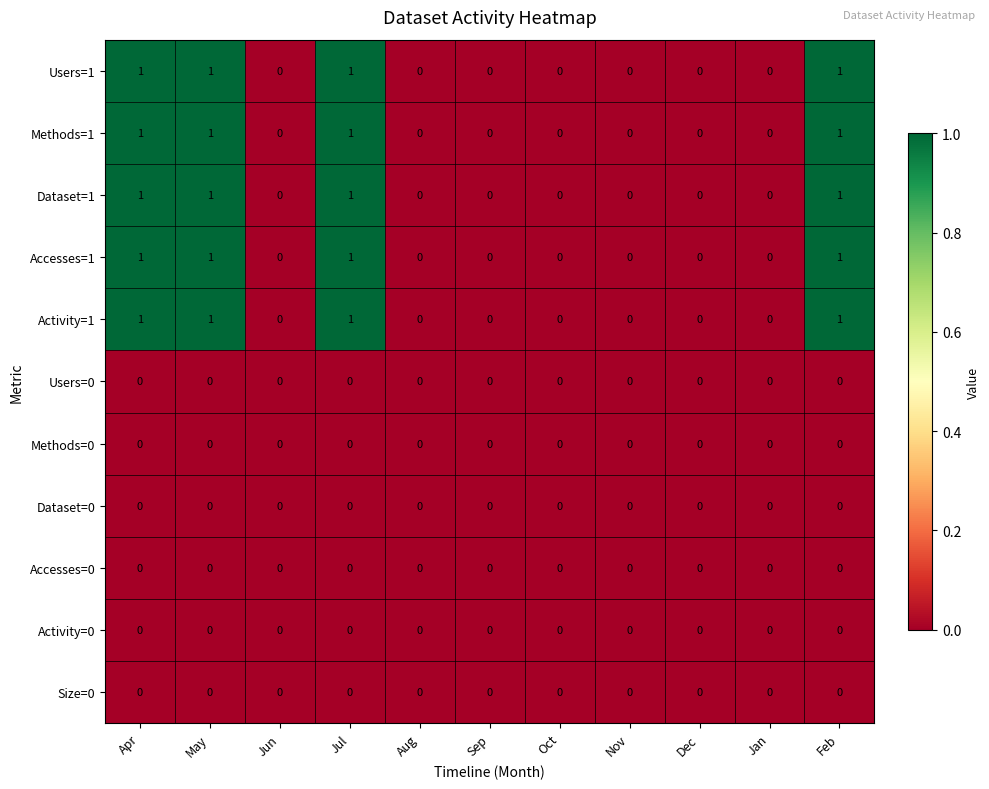

The Accesses=0 series shows 0 at Dec. True or false?

True